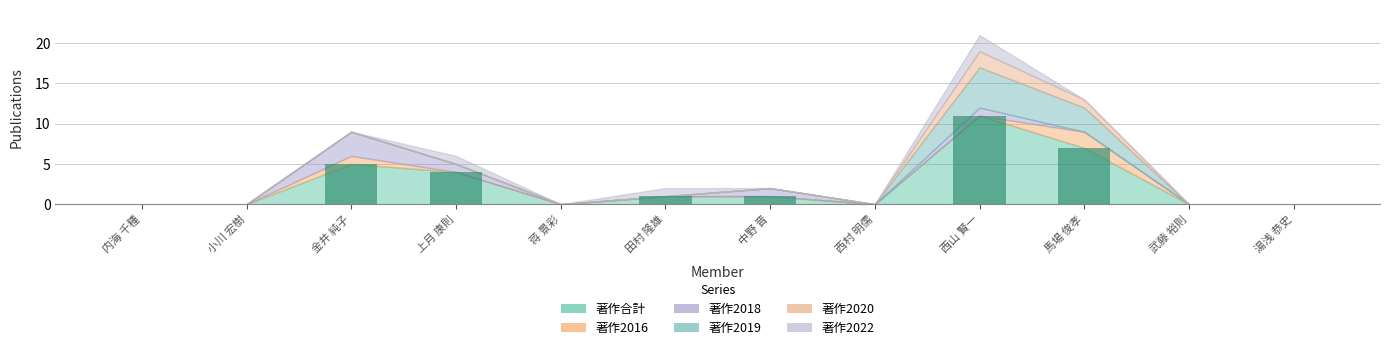

Which category has the highest value across all series?

西山 賢一